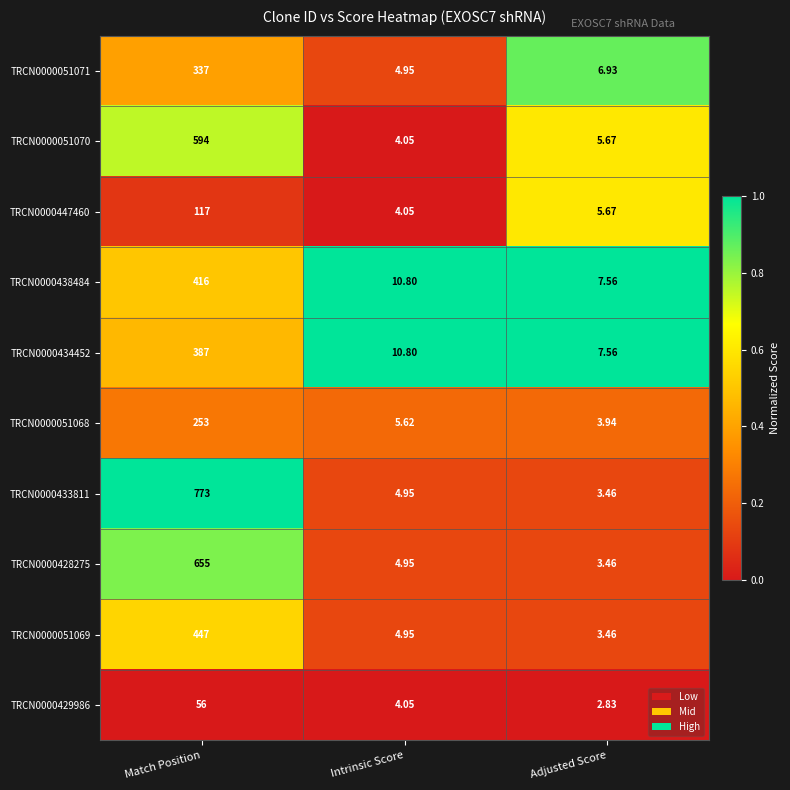

At which label does TRCN0000434452 reach its peak?

Match Position